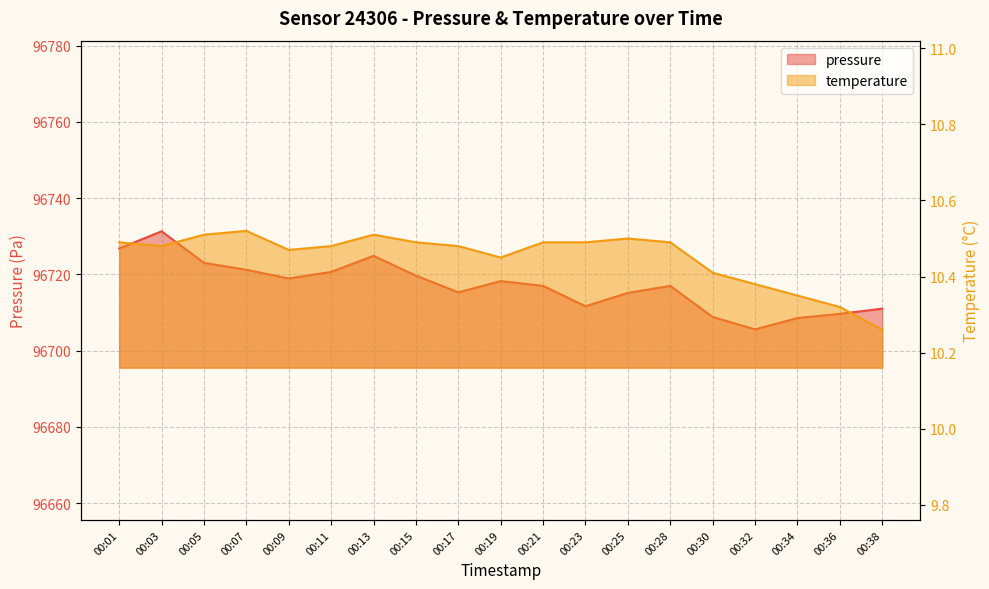

At how many categories does at least one series exceed 61210?

19